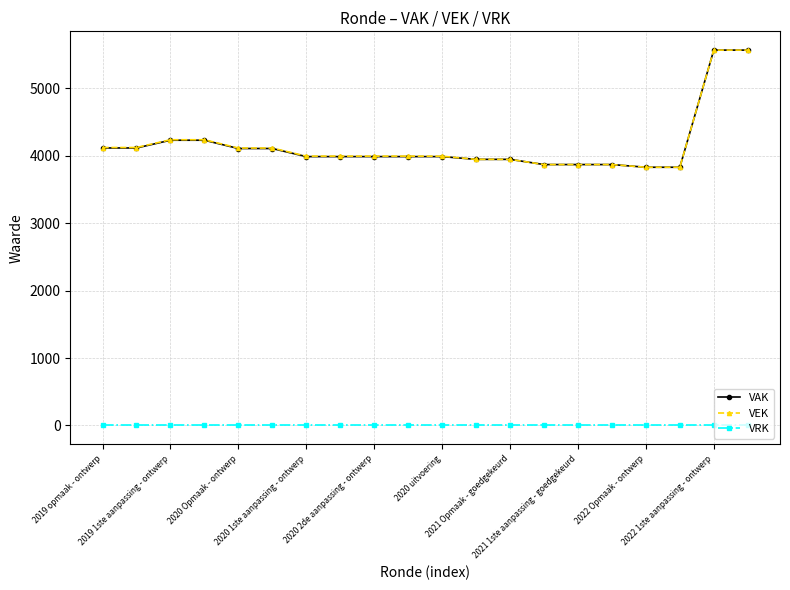

True or false: VAK and VRK cross at least once.

False